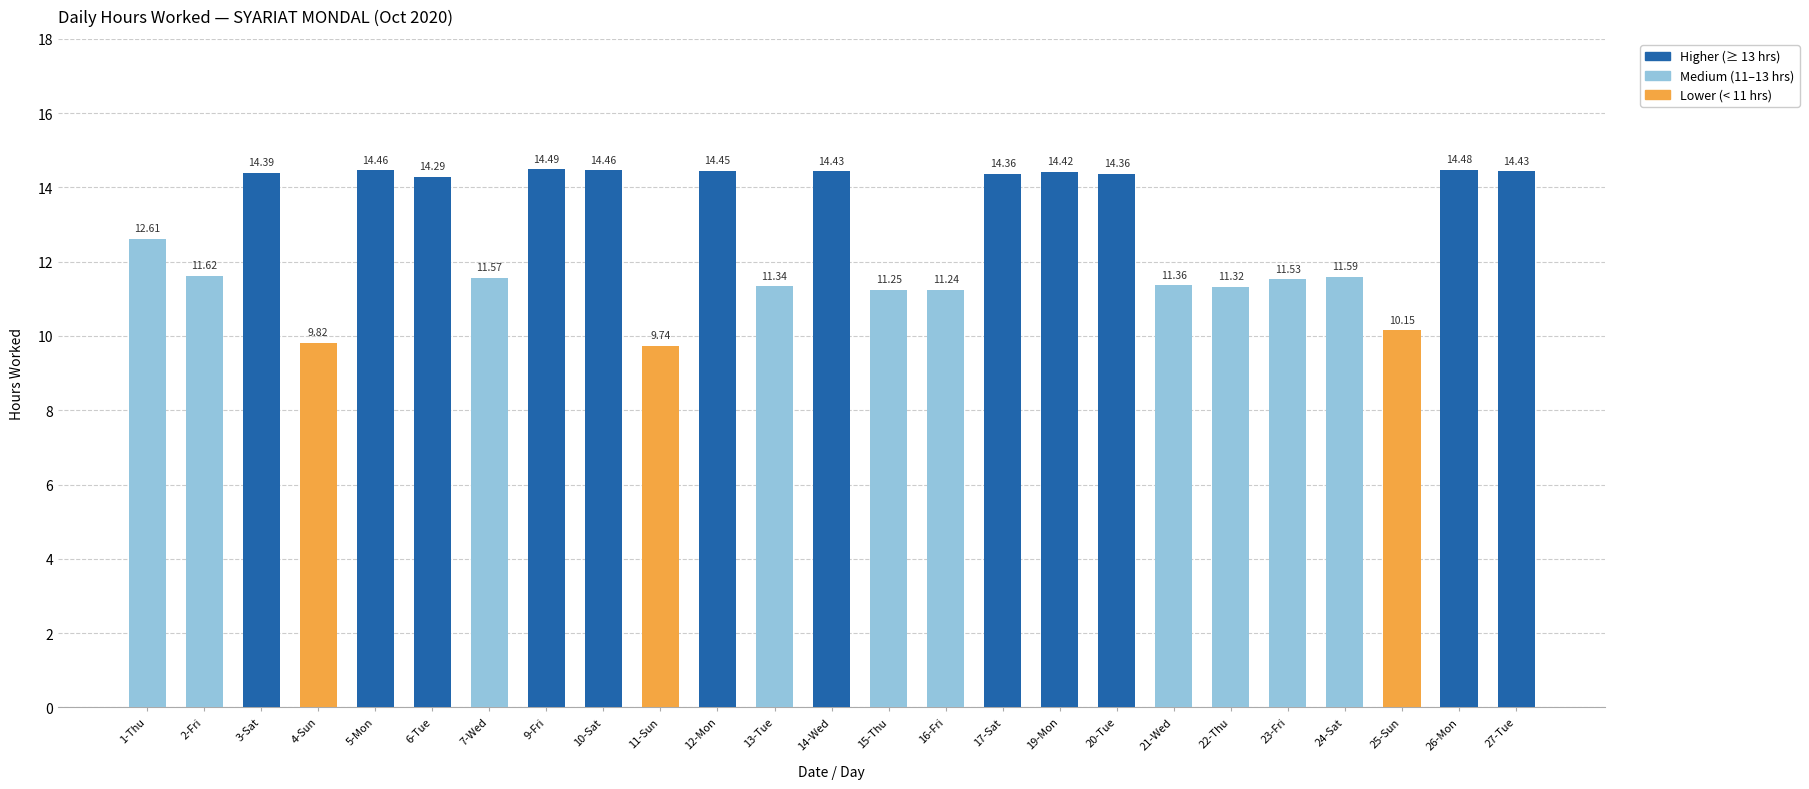

What is the average value?

12.7